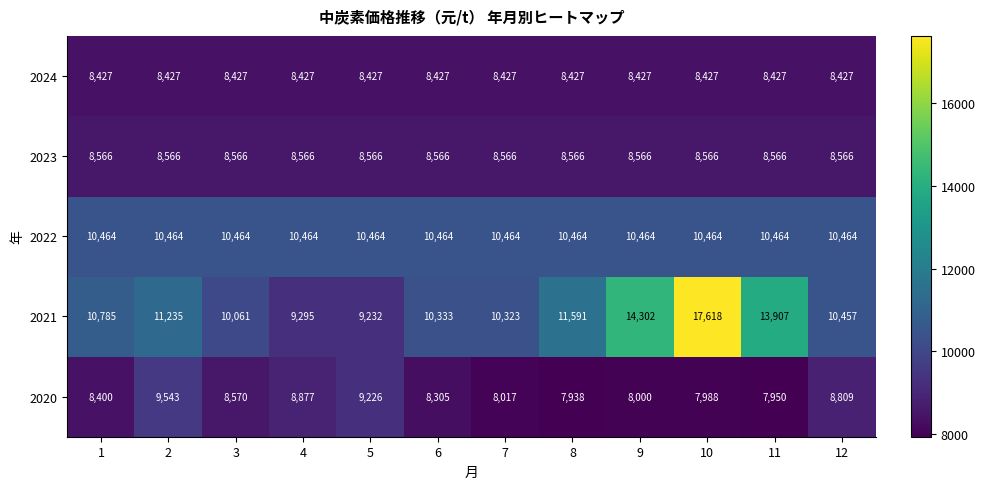

List the series in order of their peak value, highest first.

2021, 2022, 2020, 2023, 2024